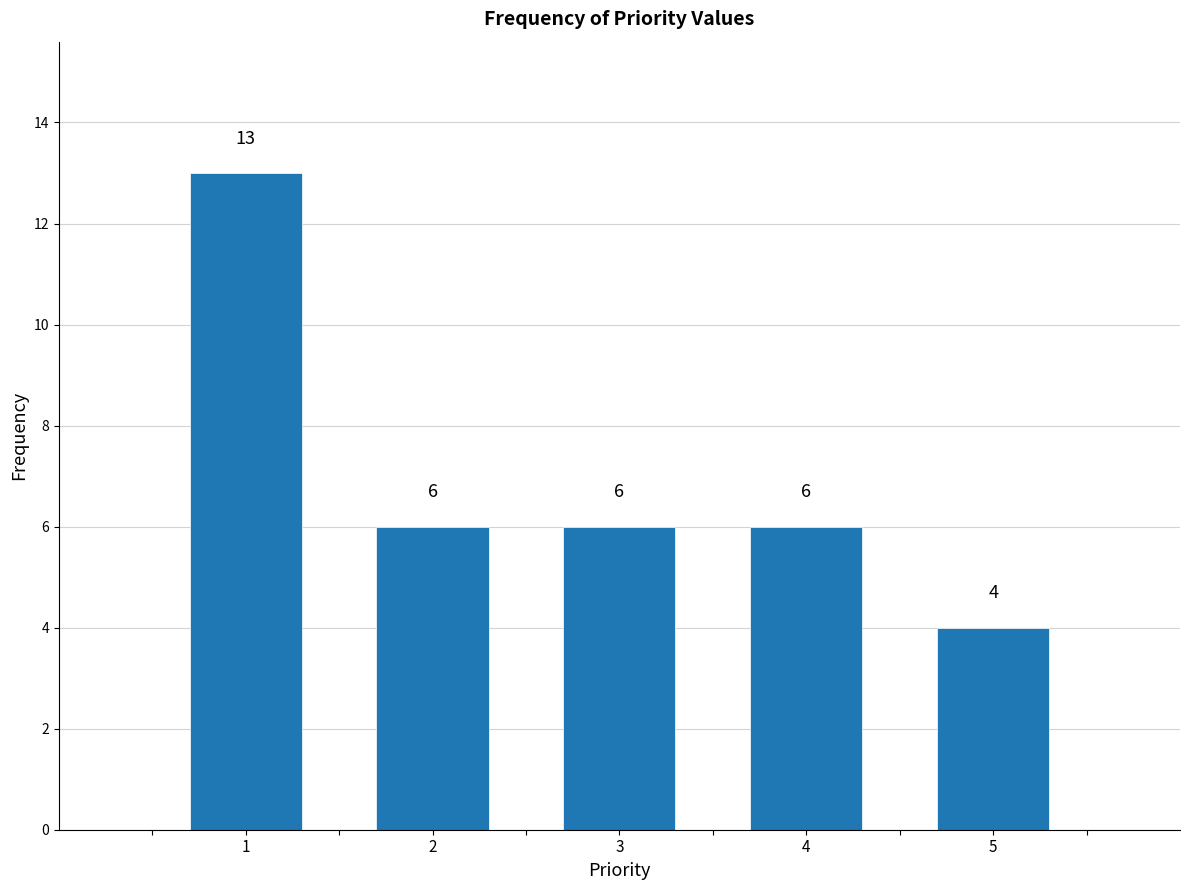

Reading right to left, transcribe all the data shown in this chart.

5=4	4=6	3=6	2=6	1=13